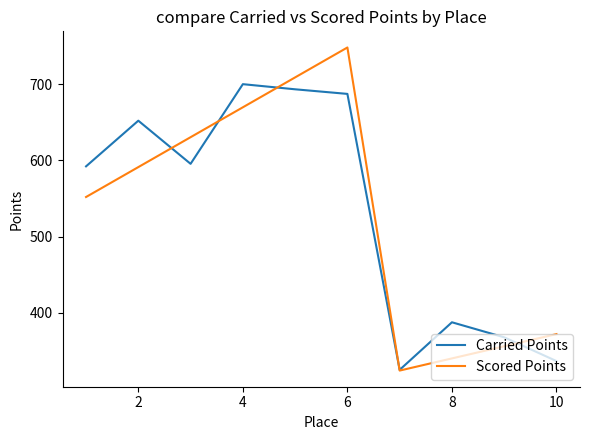

True or false: Scored Points has more than 0 interior local peaks.

True